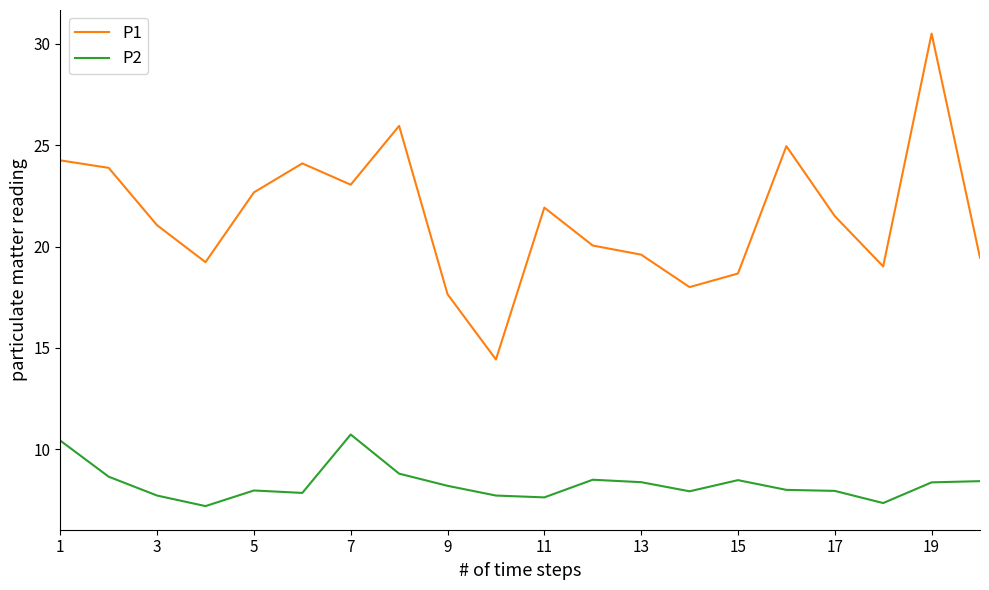

True or false: P1 and P2 intersect in this chart.

False